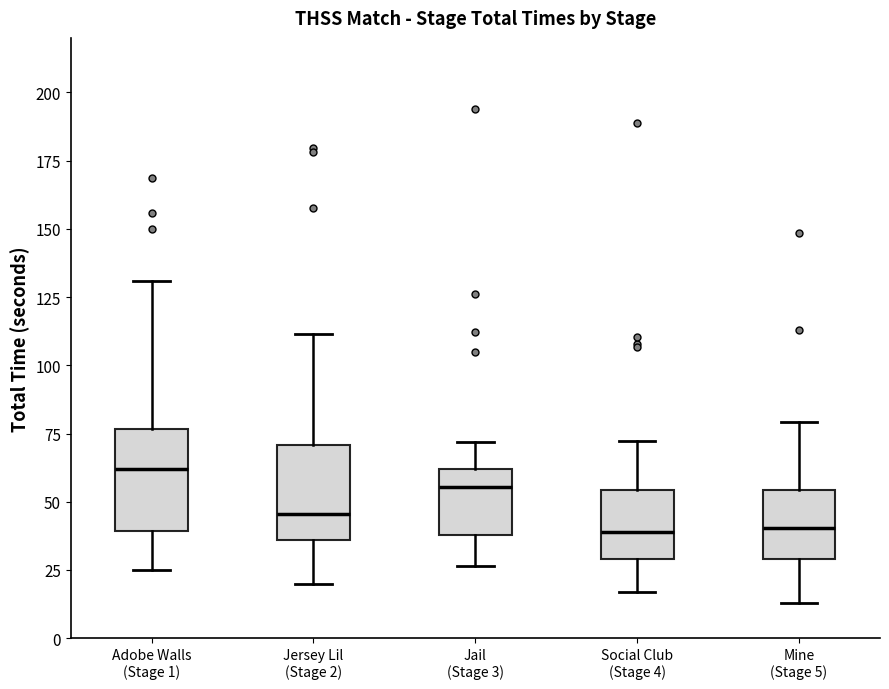

Where does the lower whisker of the box for Jail (Stage 3) end on the y-axis? The values are not printed on the chart, so give them approximately, as read against the axis.

25